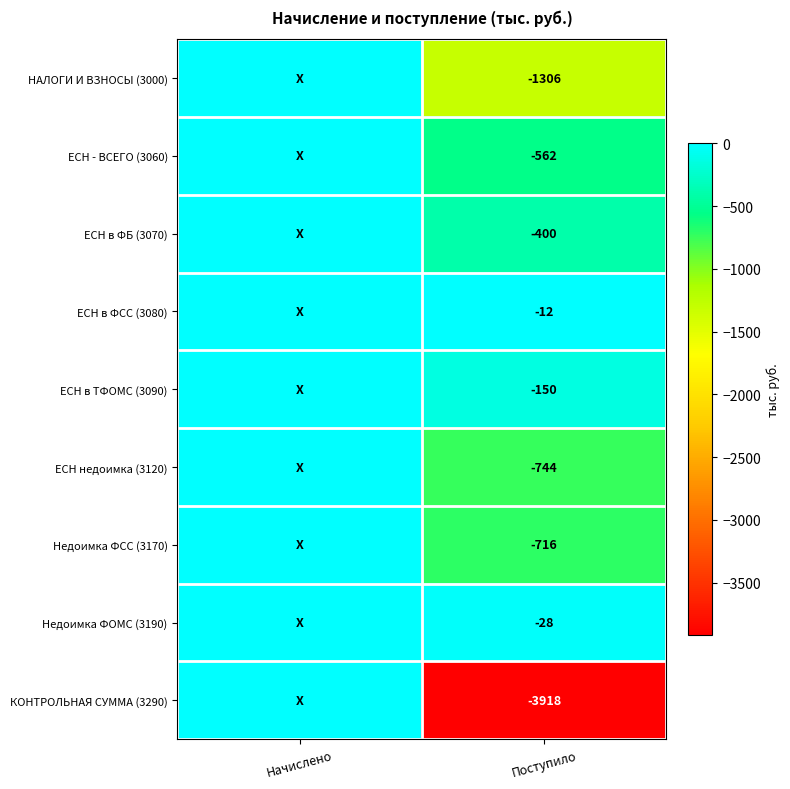

Which category has the highest value across all series?

Начислено